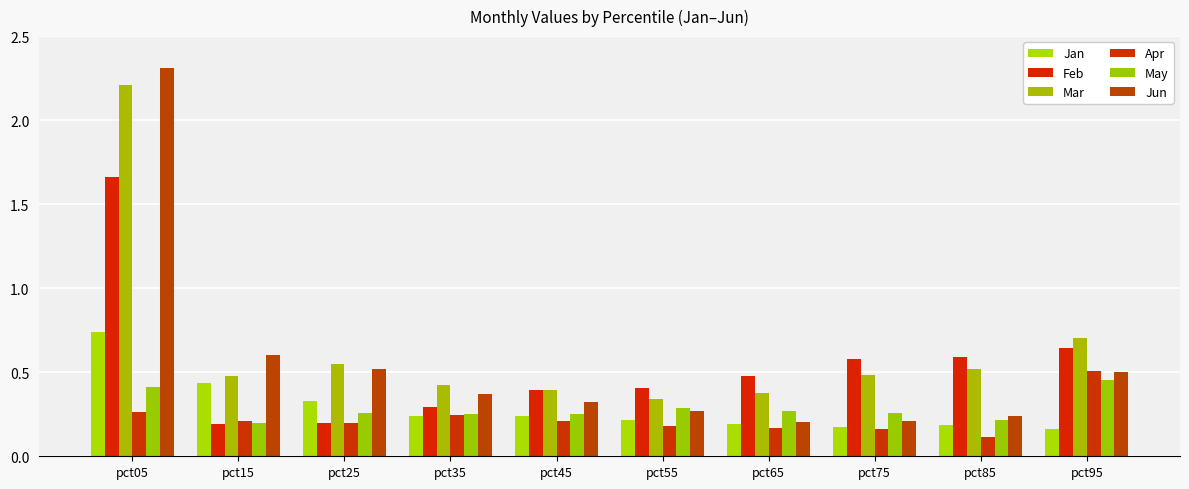

Count the Feb values in the range 0 to 1.

9